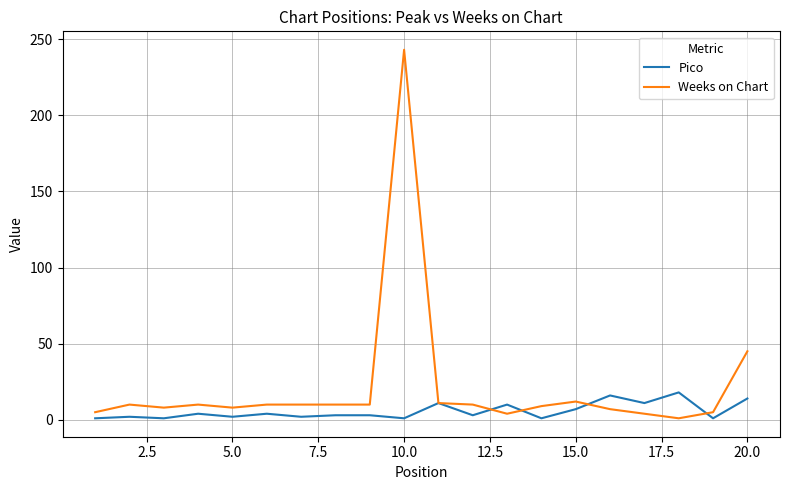

Does the chart display data point markers on the line(s)?

No